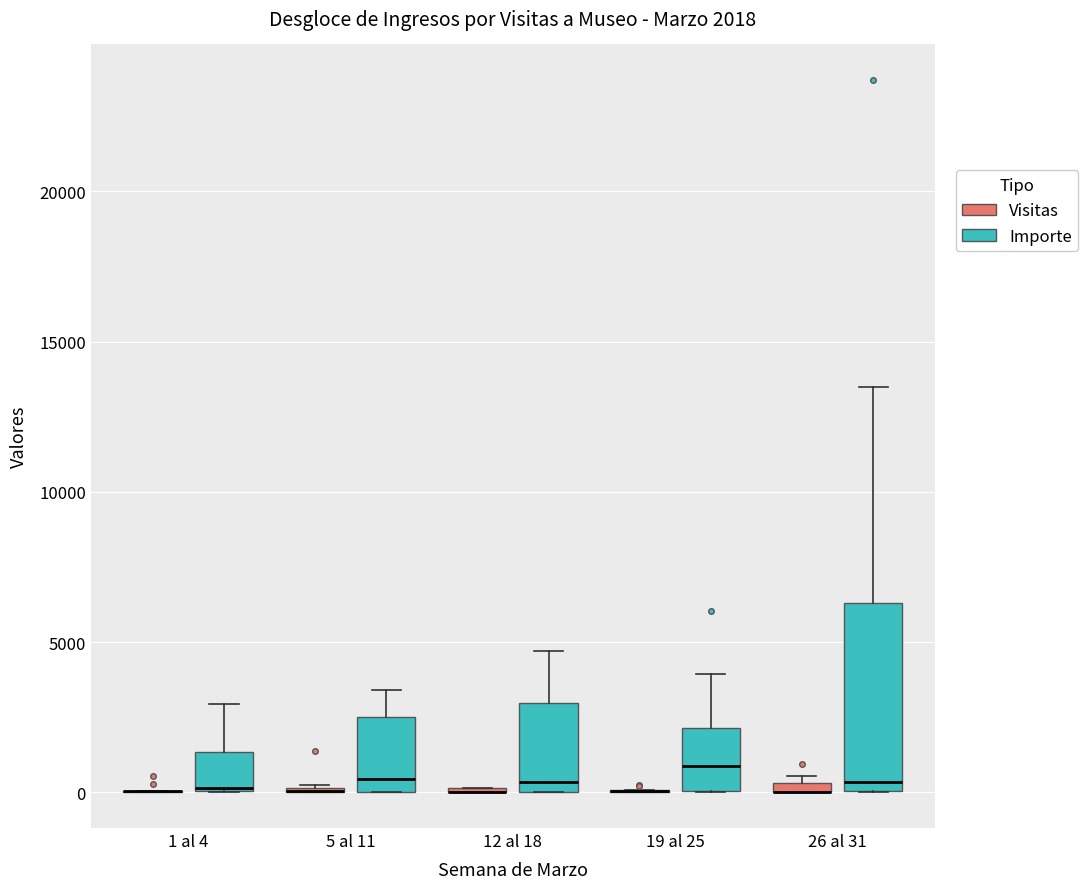

Comparing the boxes themselves (not the whiskers), which one is the tallest?

26 al 31 (Importe)